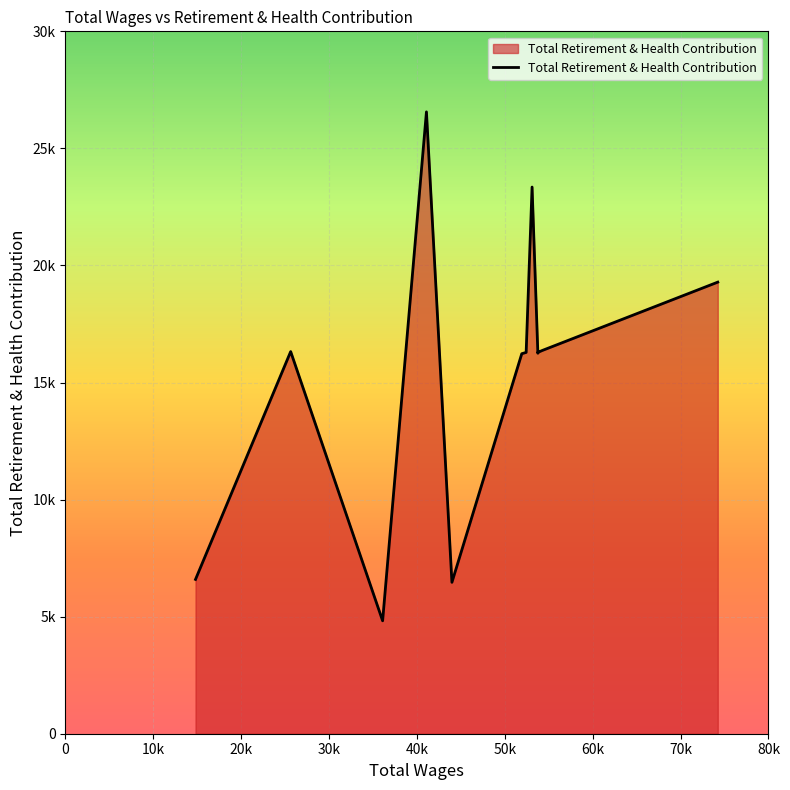

What is the change in value from 52429.0 to 51932.0?

-55